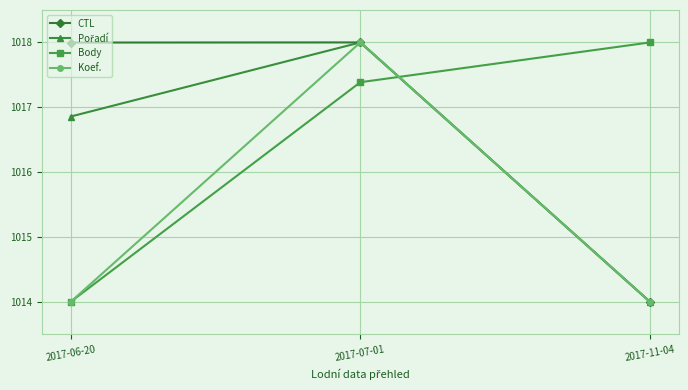

How many lines are shown in the chart?

4